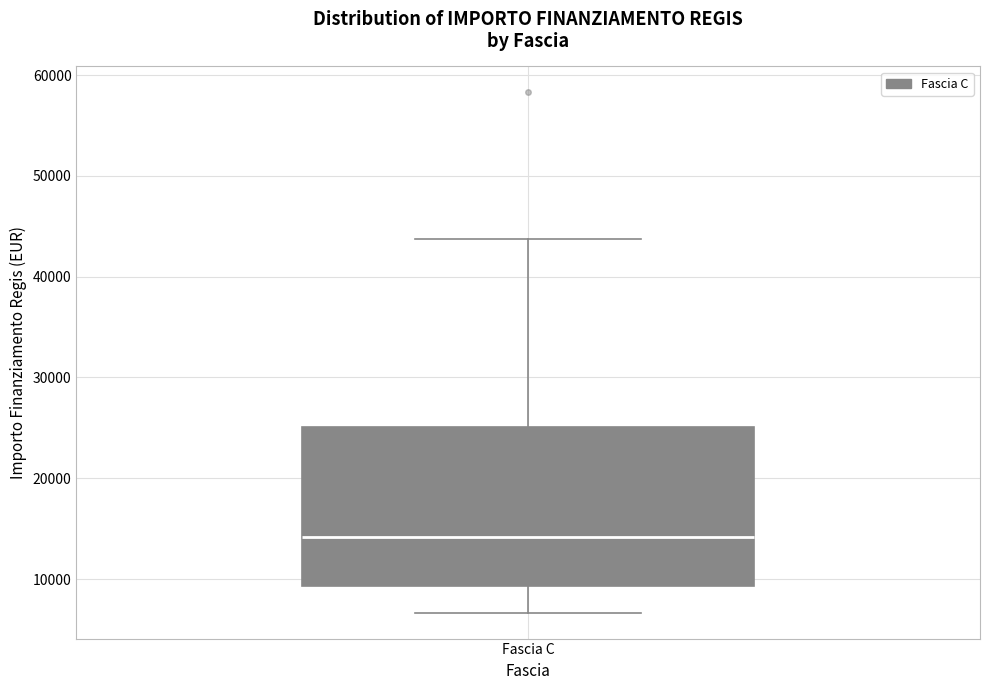

Where does the upper whisker of the box for Fascia C end on the y-axis? The values are not printed on the chart, so give them approximately, as read against the axis.

44000